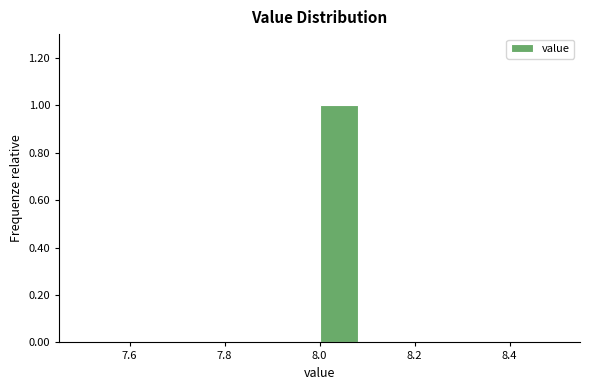

Reading left to right, list every bar in this chart as the range it spans on the x-axis followed by its height. Neither the bar edges nor the heights are printed on the chart, so give them approximately, as read against the axes.

7.50 to 7.58: 0
7.58 to 7.66: 0
7.66 to 7.76: 0
7.76 to 7.84: 0
7.84 to 7.92: 0
7.92 to 8.00: 0
8.00 to 8.08: 1
8.08 to 8.16: 0
8.16 to 8.26: 0
8.26 to 8.34: 0
8.34 to 8.42: 0
8.42 to 8.50: 0